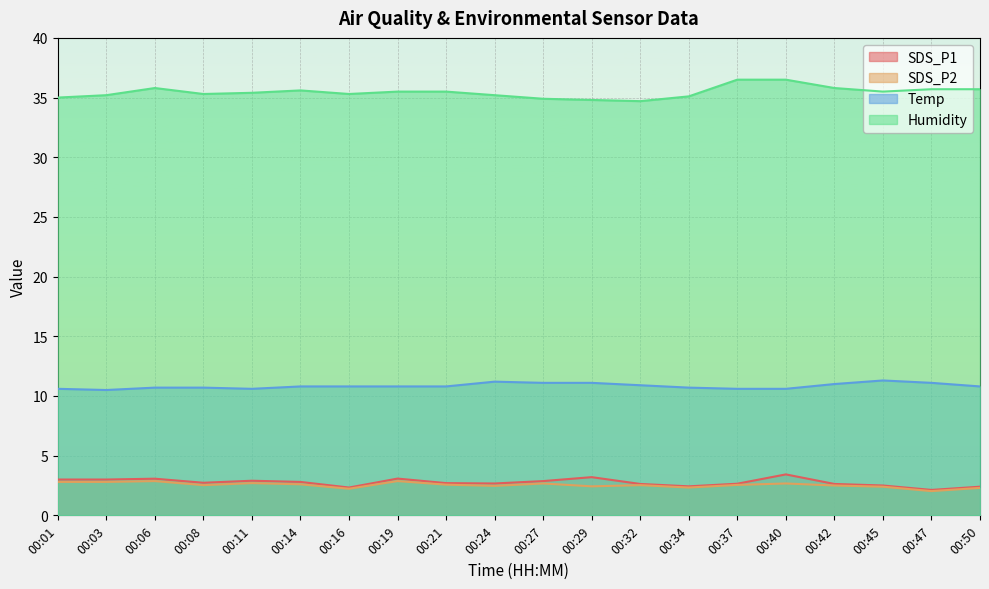

At 00:34, list the series in order from largest to smallest.

Humidity, Temp, SDS_P1, SDS_P2